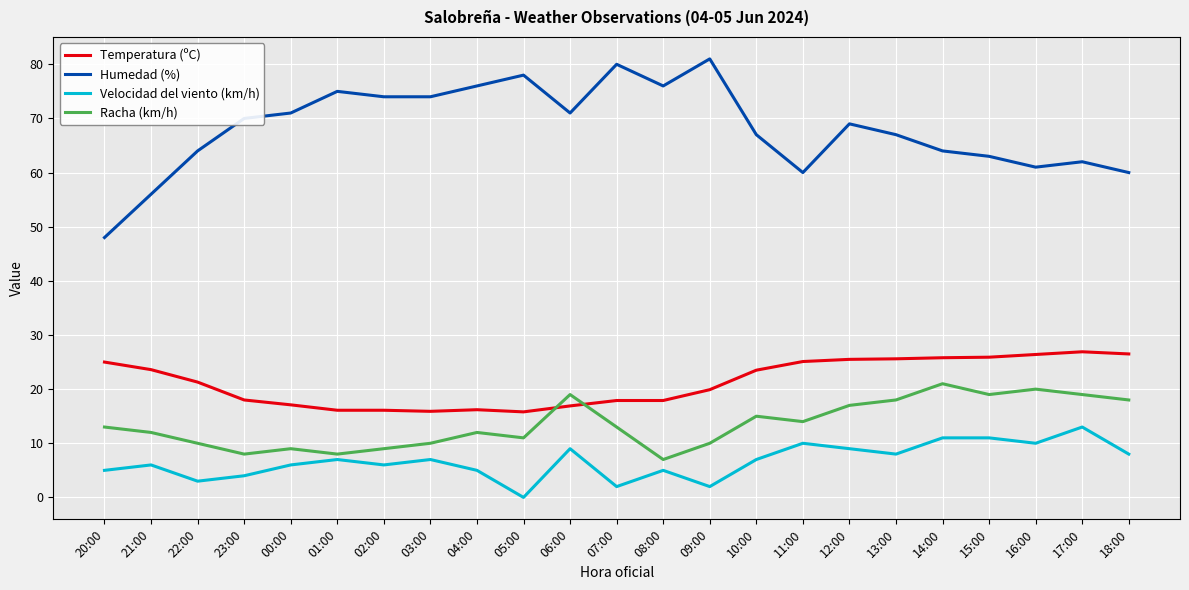

How many interior local valleys does the Racha (km/h) series have?

6